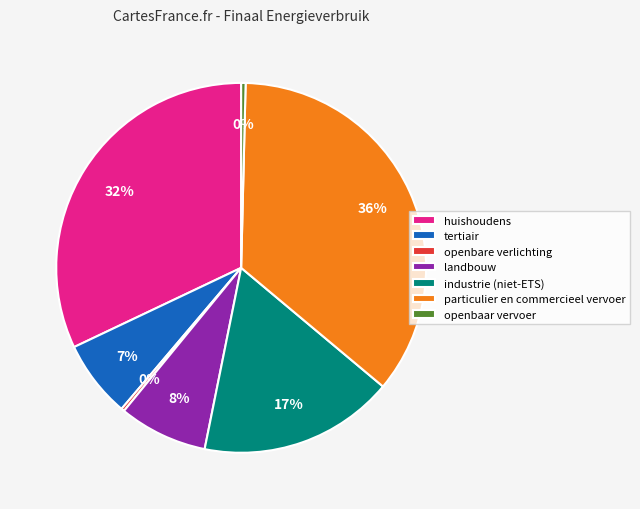

What is the largest slice in the pie chart?

particulier en commercieel vervoer